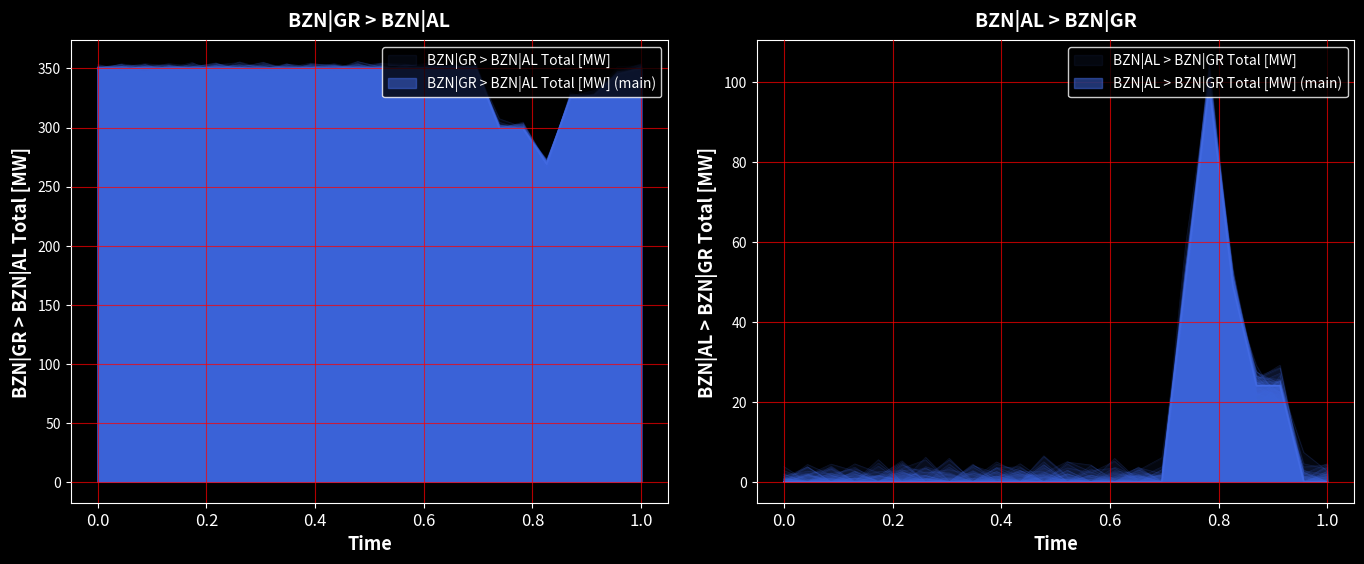

How many data points does each series have?

24